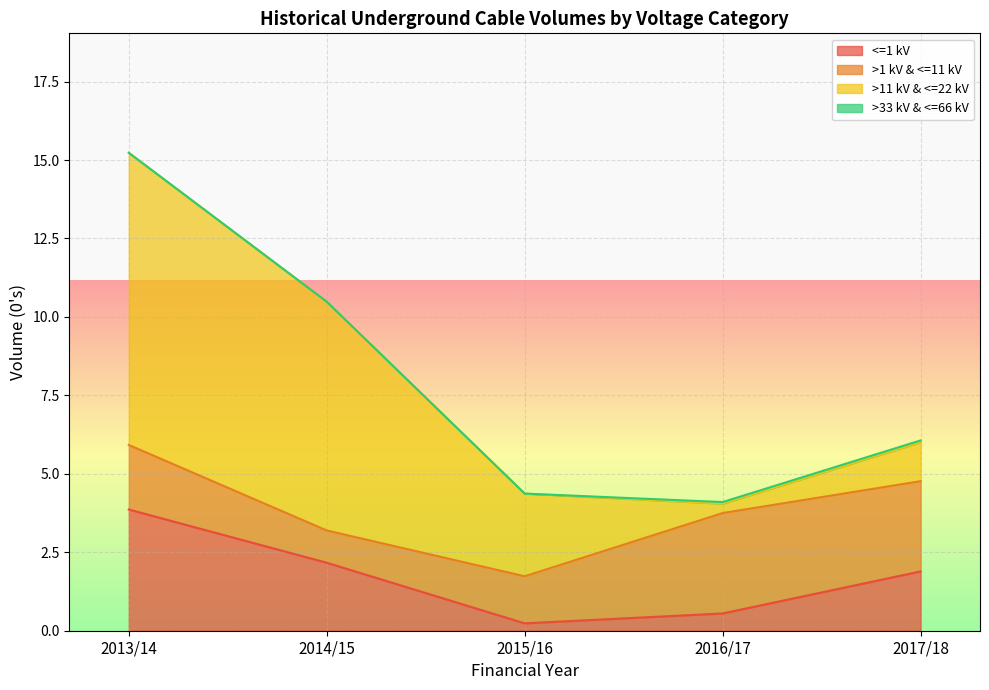

How many intersections are there between <=1 kV and >11 kV & <=22 kV?

1